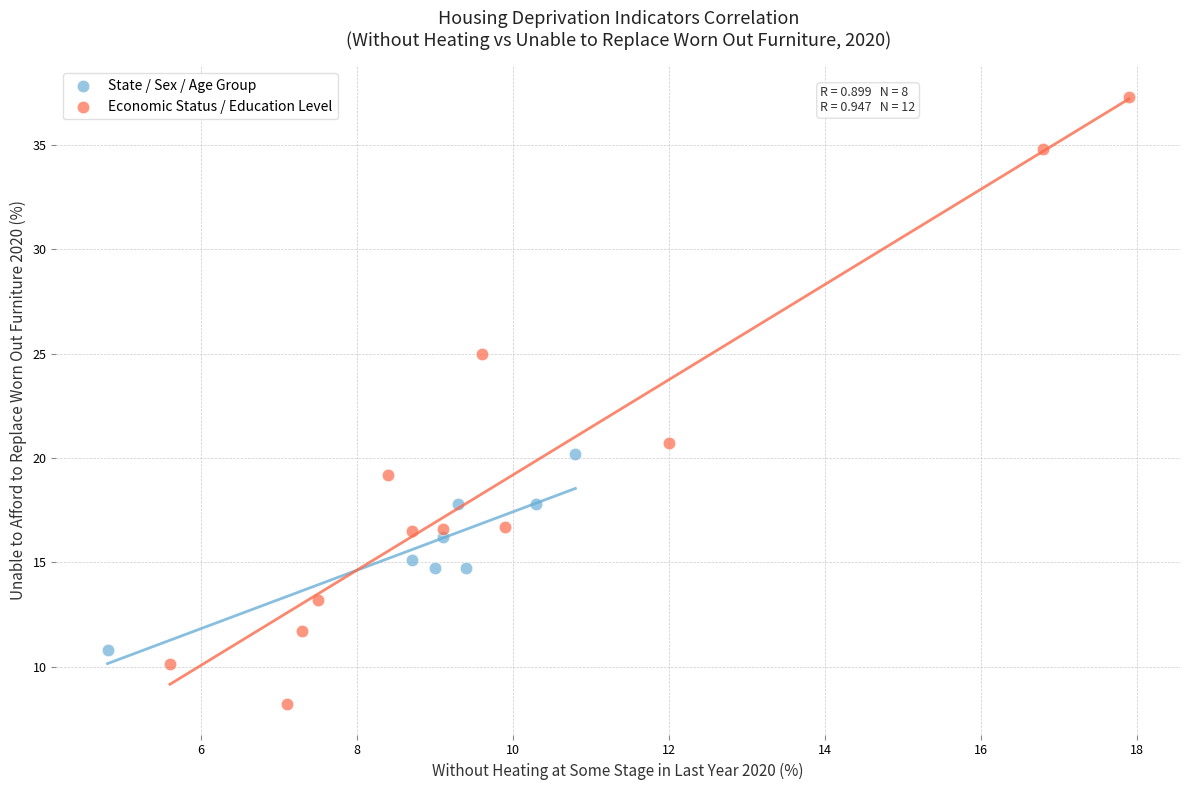

Which series contains the highest Y value?

Economic Status / Education Level